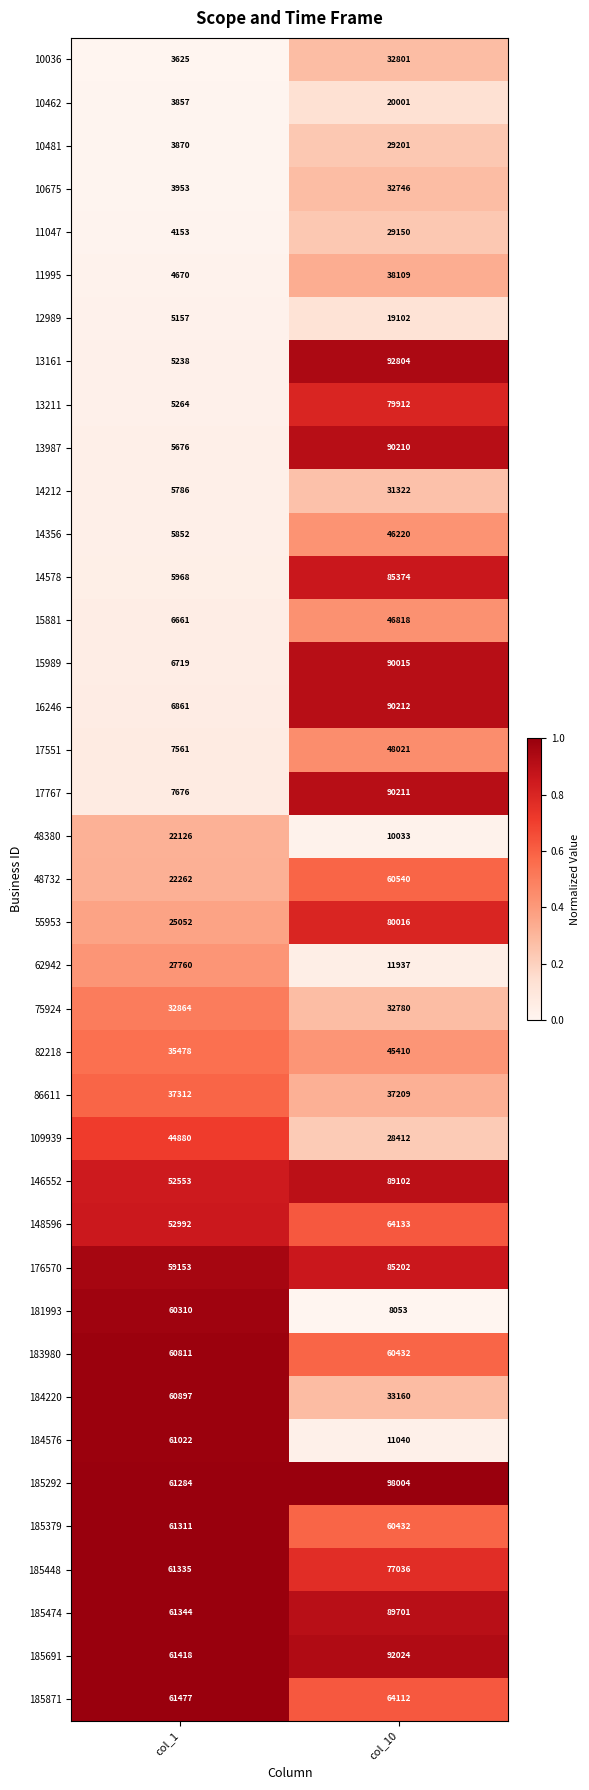

Rank the categories by 13211 value from lowest to highest.

col_1, col_10